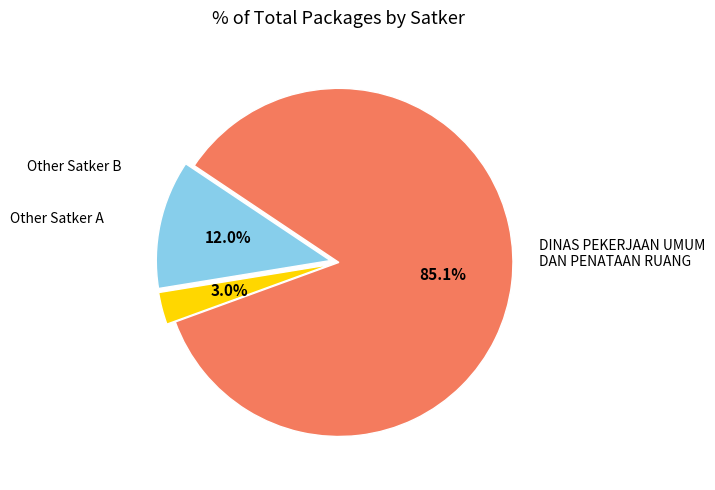

Does any single category account for the majority?

Yes